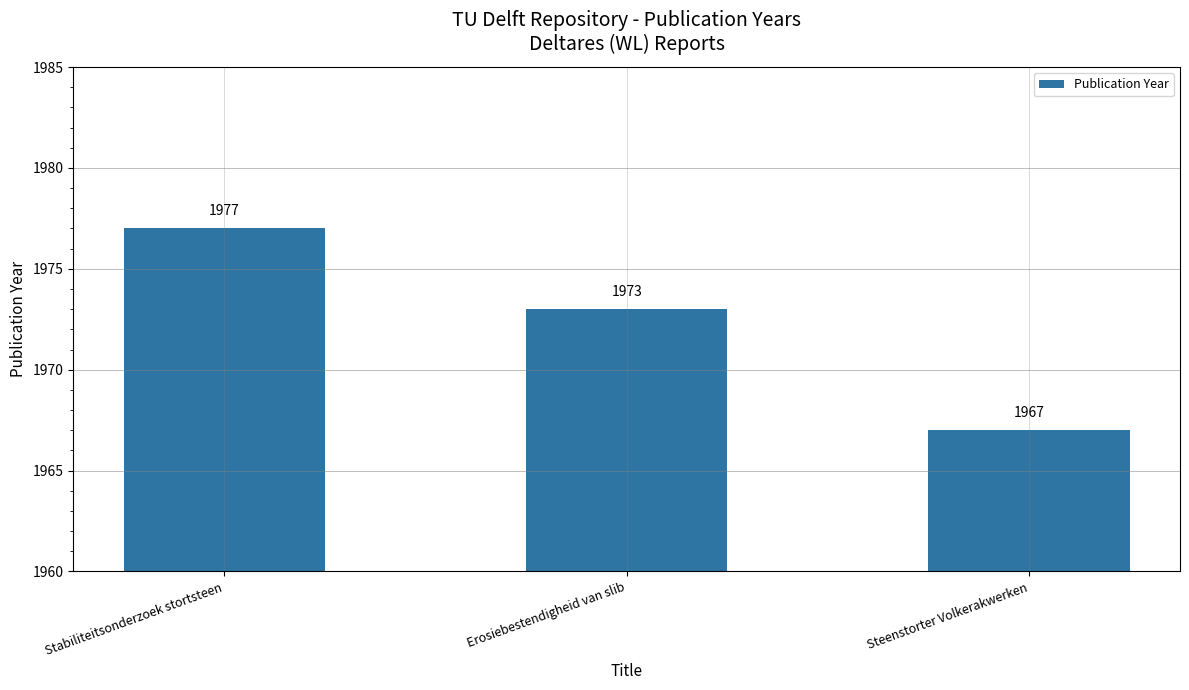

Does the chart contain stacked bars?

No